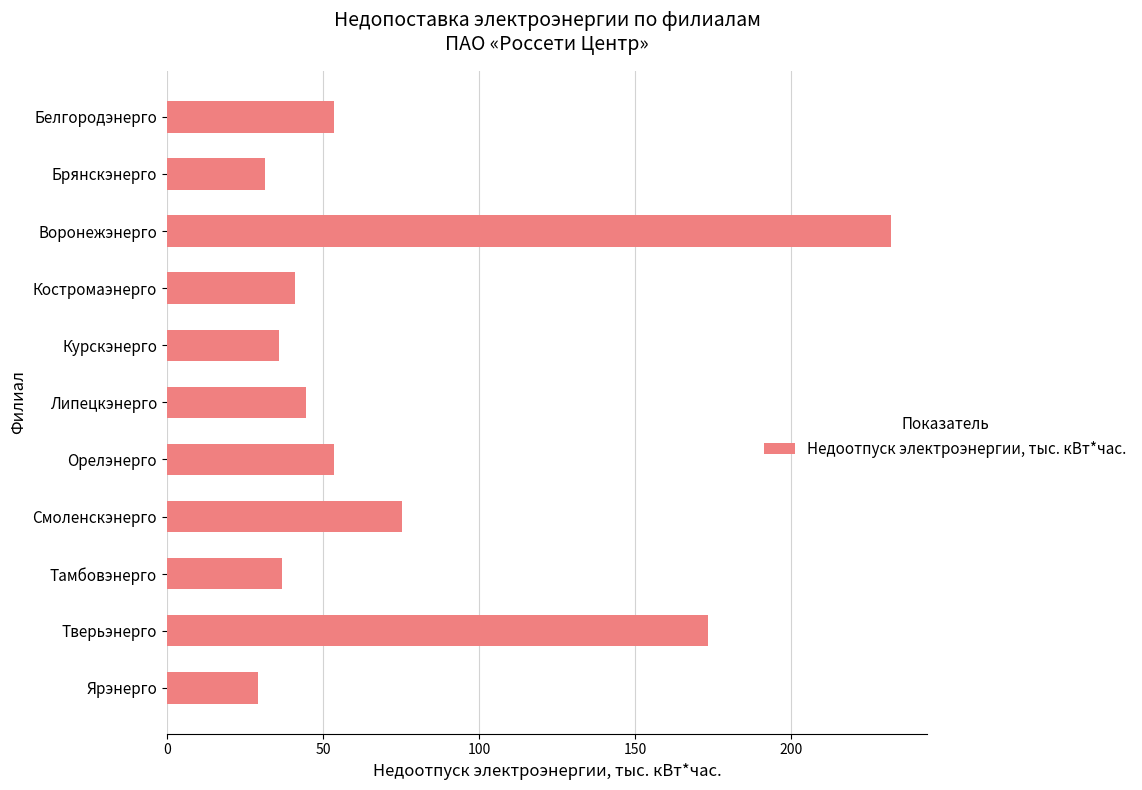

What is the change in value from Воронежэнерго to Курскэнерго?

-196.1